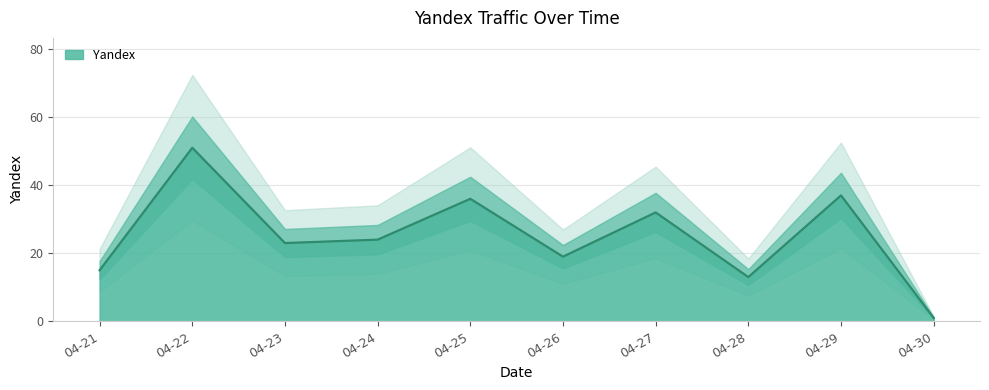

Where is Yandex nearest to the value 26?

04-24